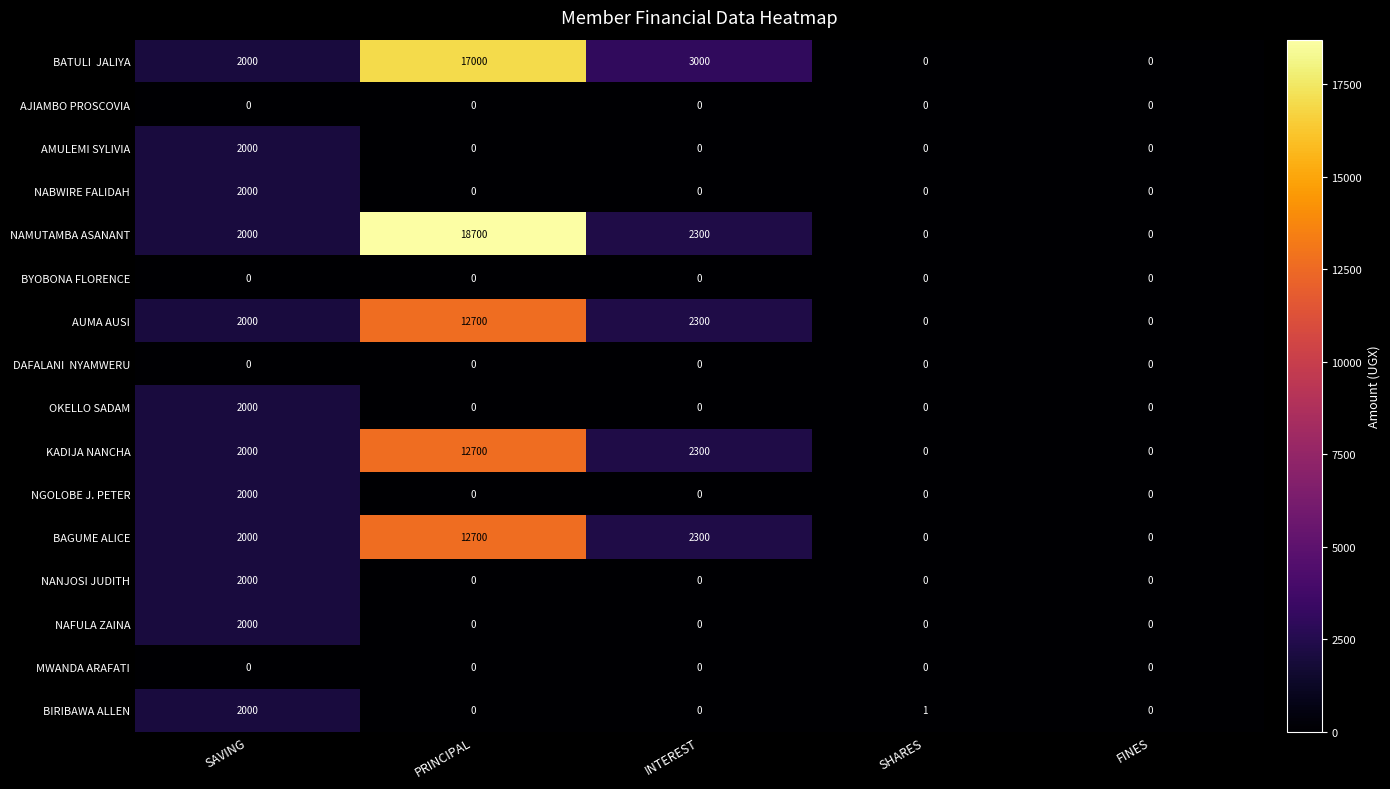

True or false: NGOLOBE J. PETER has a value of 0 at FINES.

True